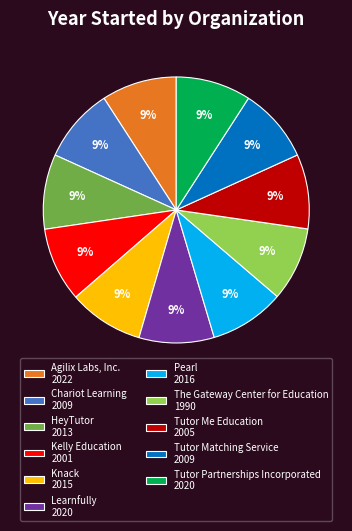

How many slices are in this pie chart?

11